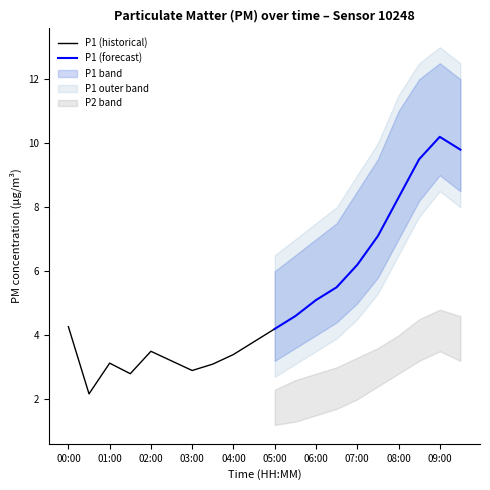

Which has a higher value, 03:30 or 07:30?

07:30